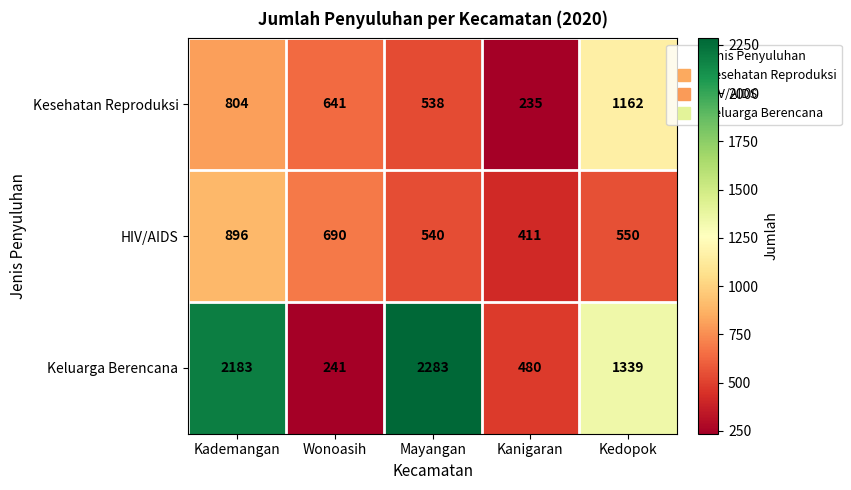

What is the total value across all series at Kanigaran?

1126